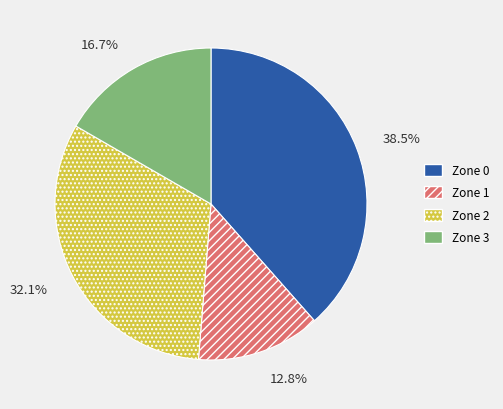

Is there a majority slice in this chart?

No